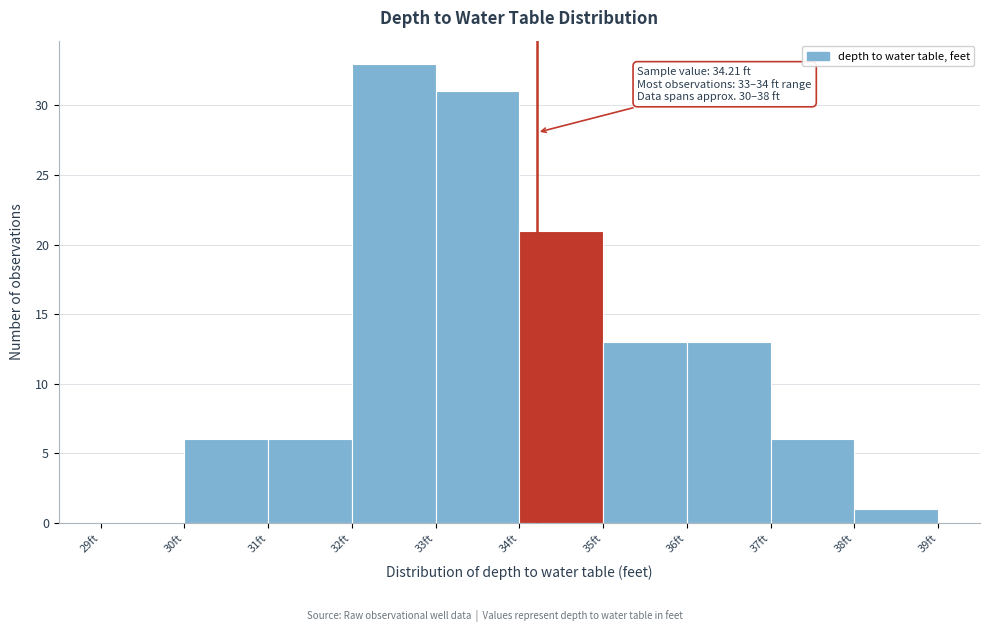

Over which range of the x-axis is the bar tallest?

32 to 33